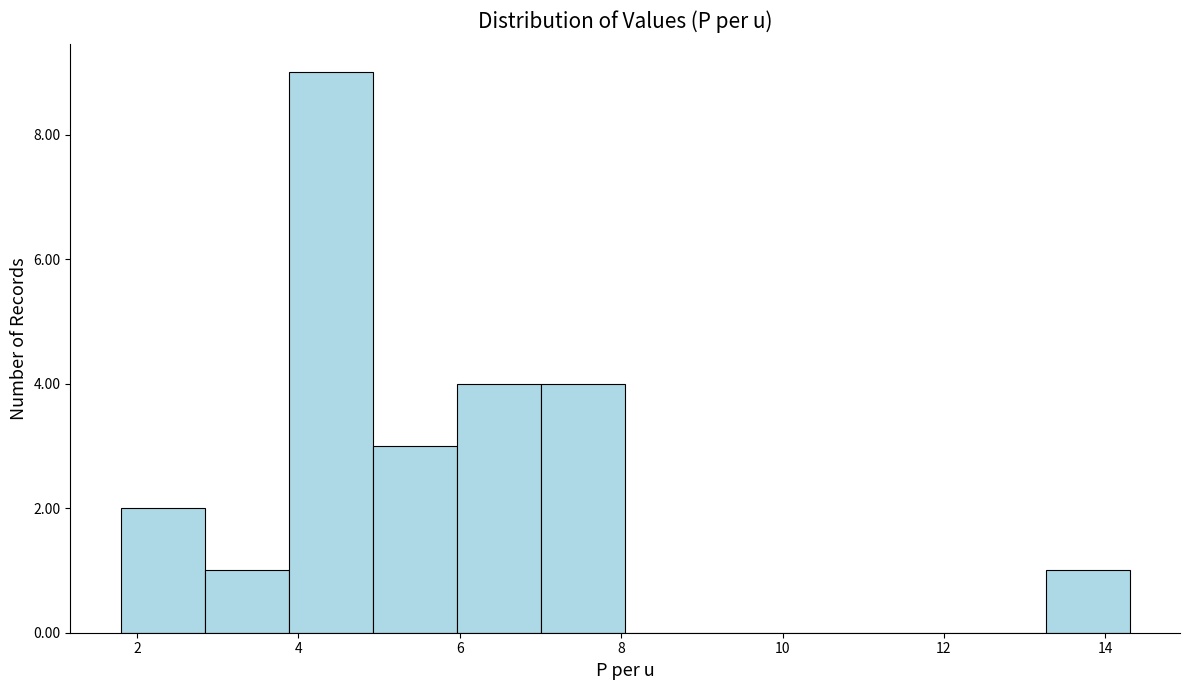

How tall is the bar that spans 5.0 to 6.0 on the x-axis? Neither the bar edges nor the heights are printed on the chart, so give them approximately, as read against the axes.

3